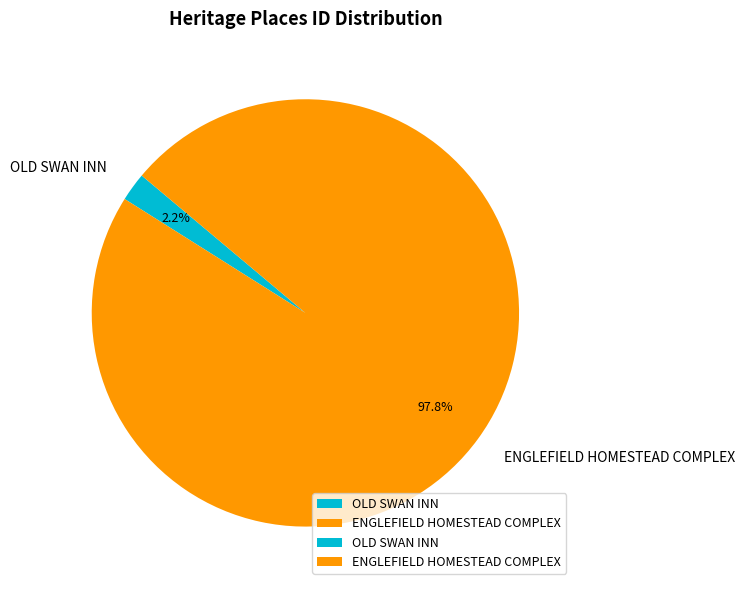

Which slice is the largest?

ENGLEFIELD HOMESTEAD COMPLEX